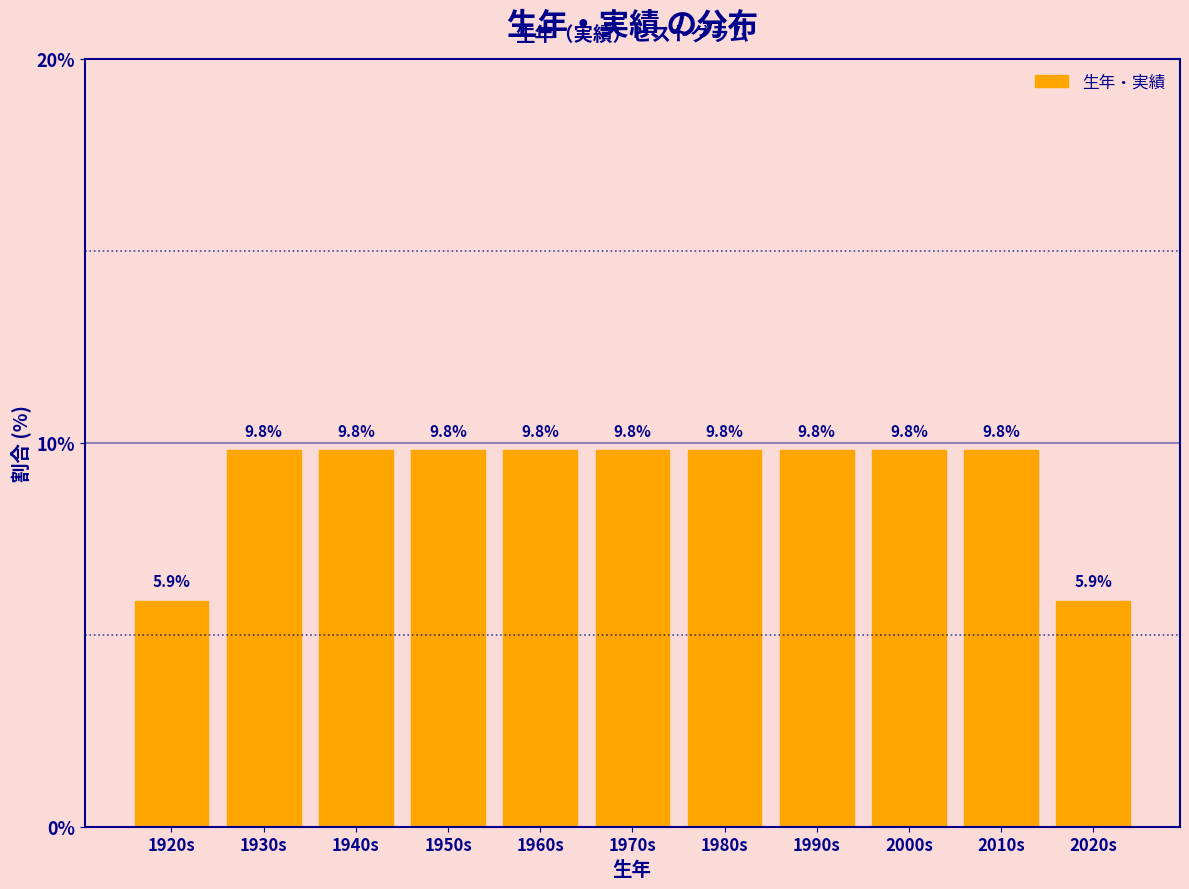

Reading right to left, extract all data points from this chart.

2020s=5.9	2010s=9.8	2000s=9.8	1990s=9.8	1980s=9.8	1970s=9.8	1960s=9.8	1950s=9.8	1940s=9.8	1930s=9.8	1920s=5.9